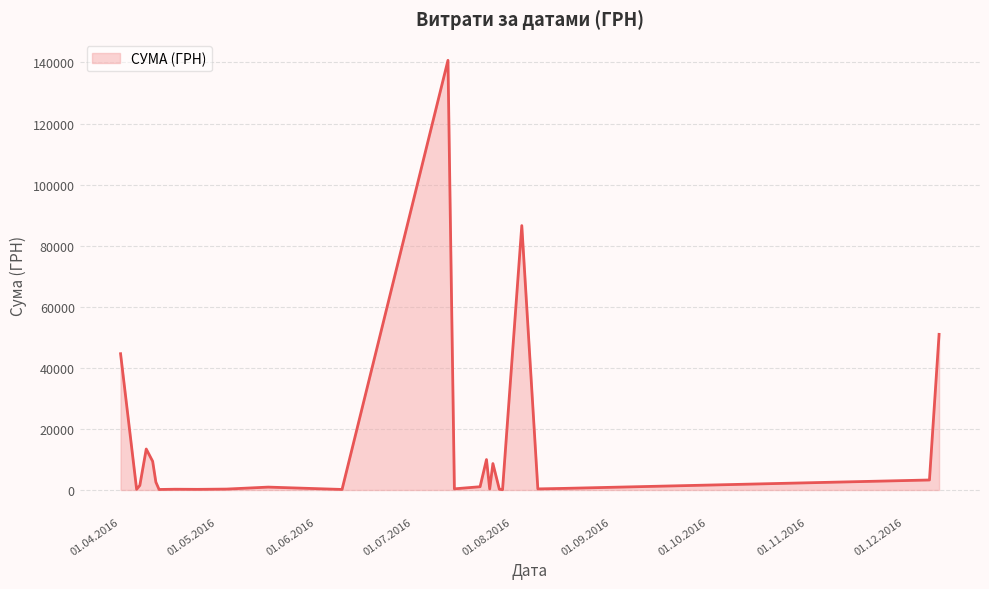

What is the greatest value displayed?

140706.2